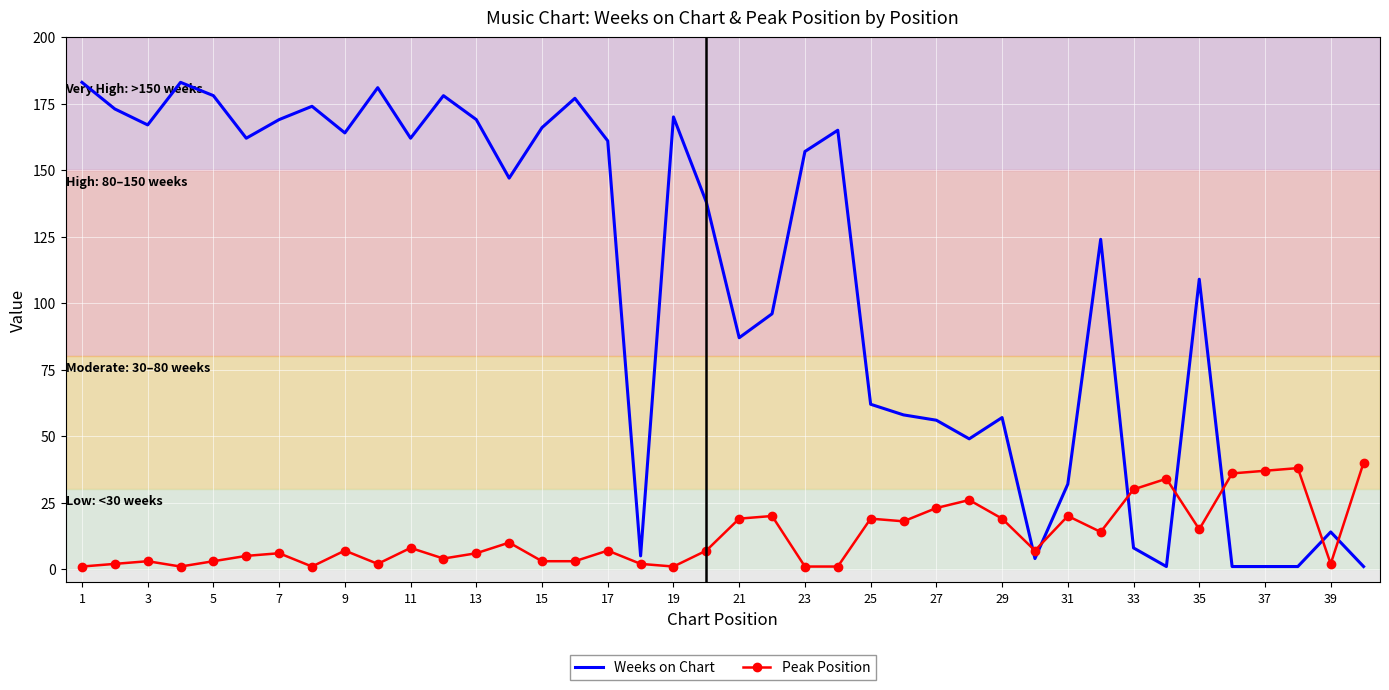

Which series has the largest range (max minus min)?

Weeks on Chart